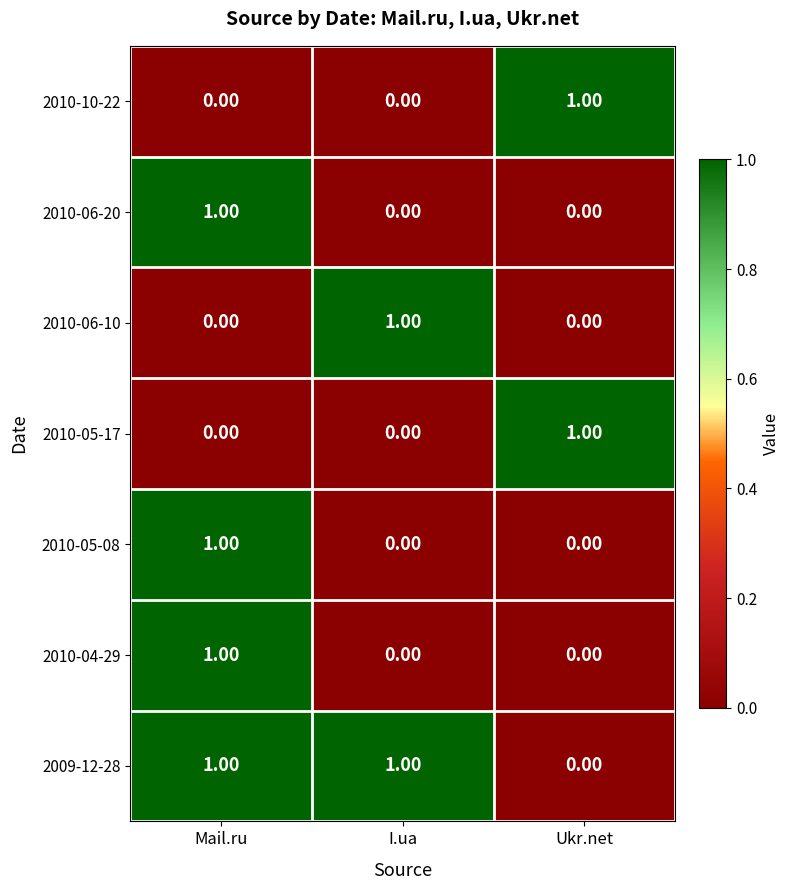

Where is 2009-12-28 nearest to the value 0?

Ukr.net